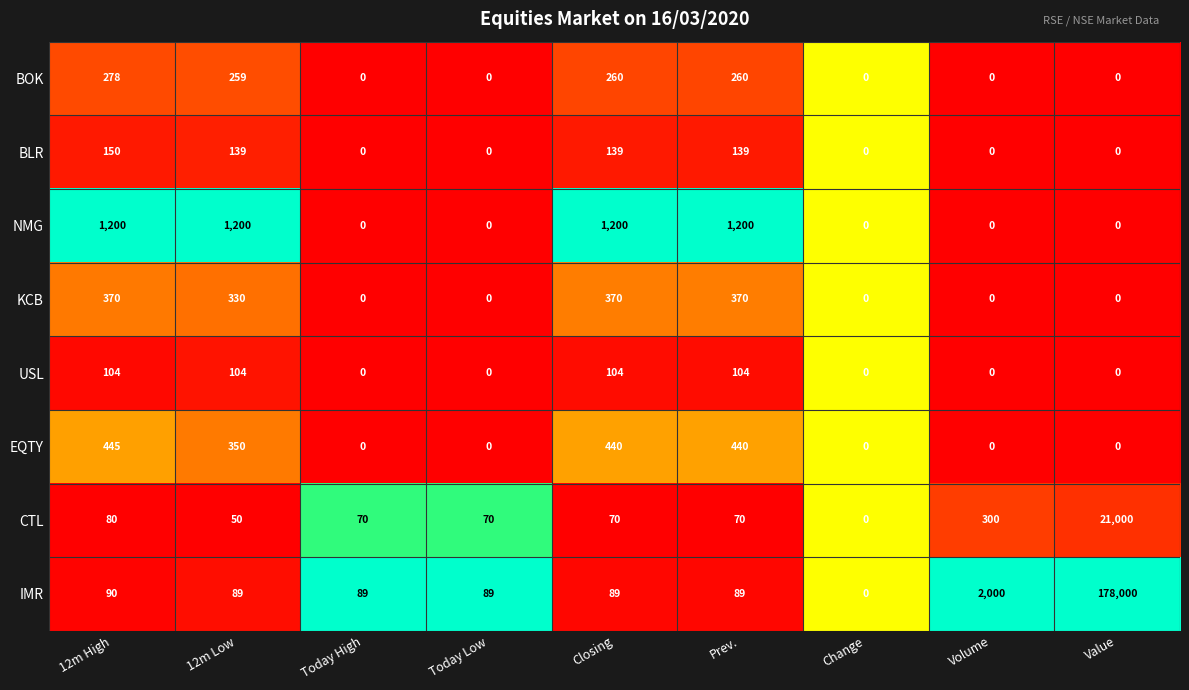

What is the sum of all BLR values?

567